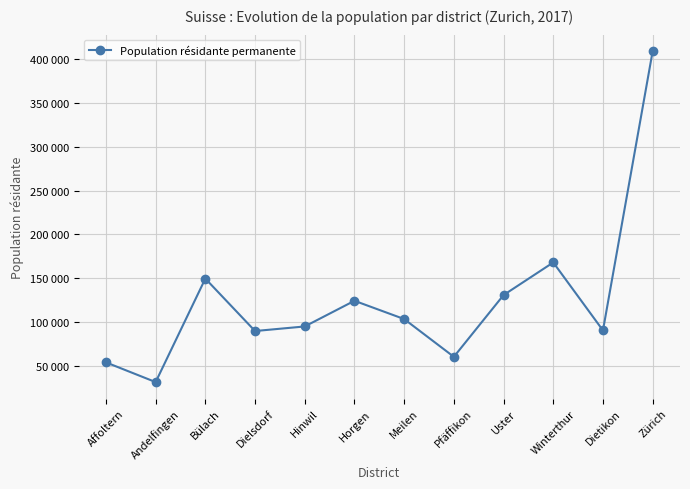

Rank the categories by value from highest to lowest.

Zürich, Winterthur, Bülach, Uster, Horgen, Meilen, Hinwil, Dietikon, Dielsdorf, Pfäffikon, Affoltern, Andelfingen